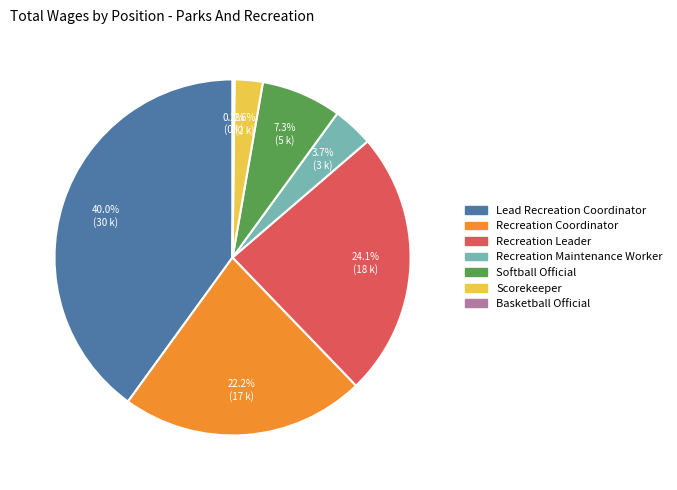

Does Softball Official account for over 50% of the chart?

No